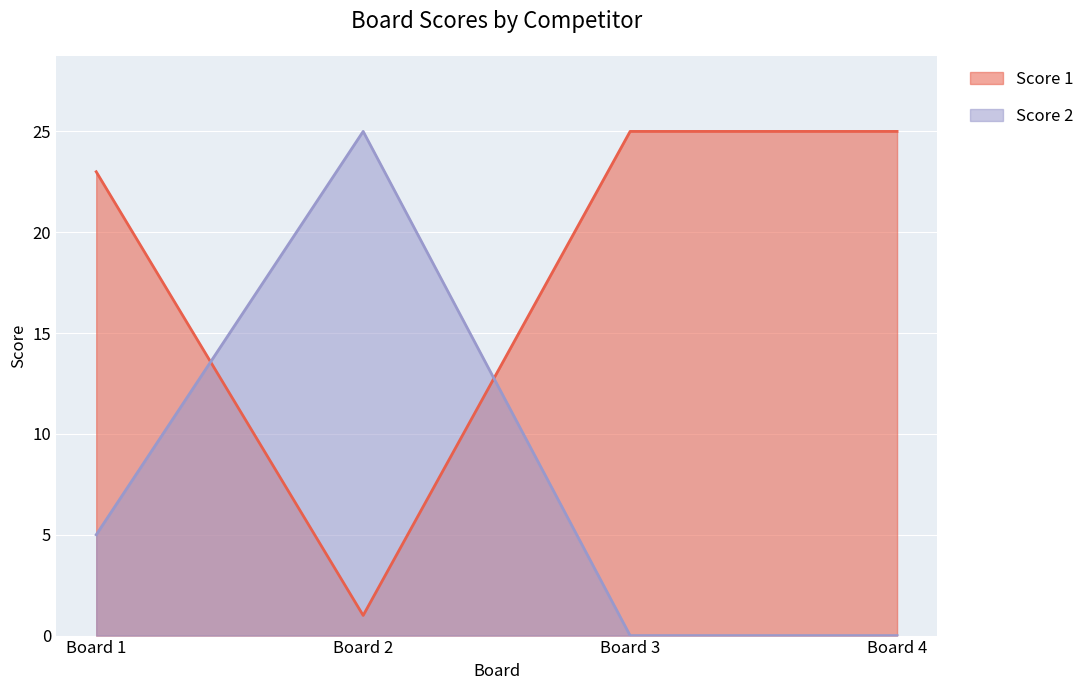

Reading left to right, what are all the values shown in this chart?

Score 1: 23	1	25	25
Score 2: 5	25	0	0